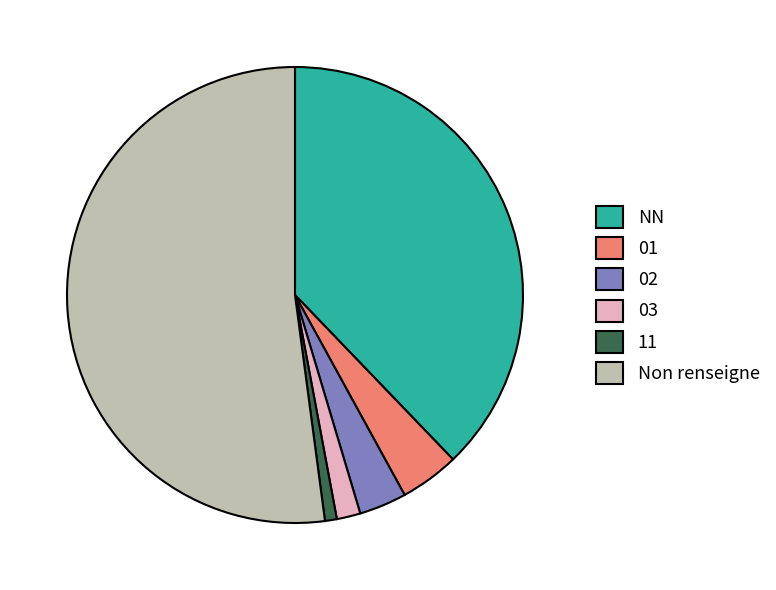

Is 11 the majority of the pie?

No